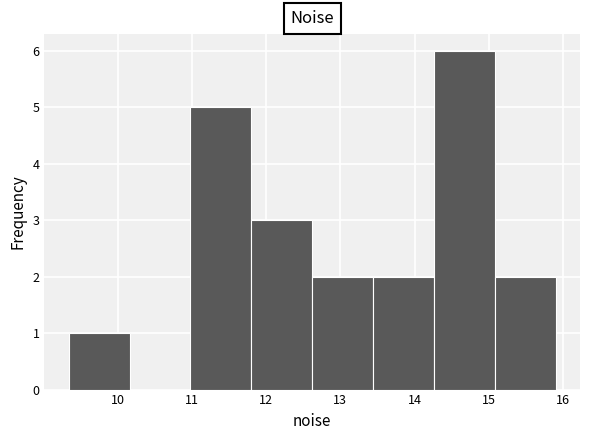

What is the height of the bar covering 11.8 to 12.6 on the x-axis? Neither the bar edges nor the heights are printed on the chart, so give them approximately, as read against the axes.

3